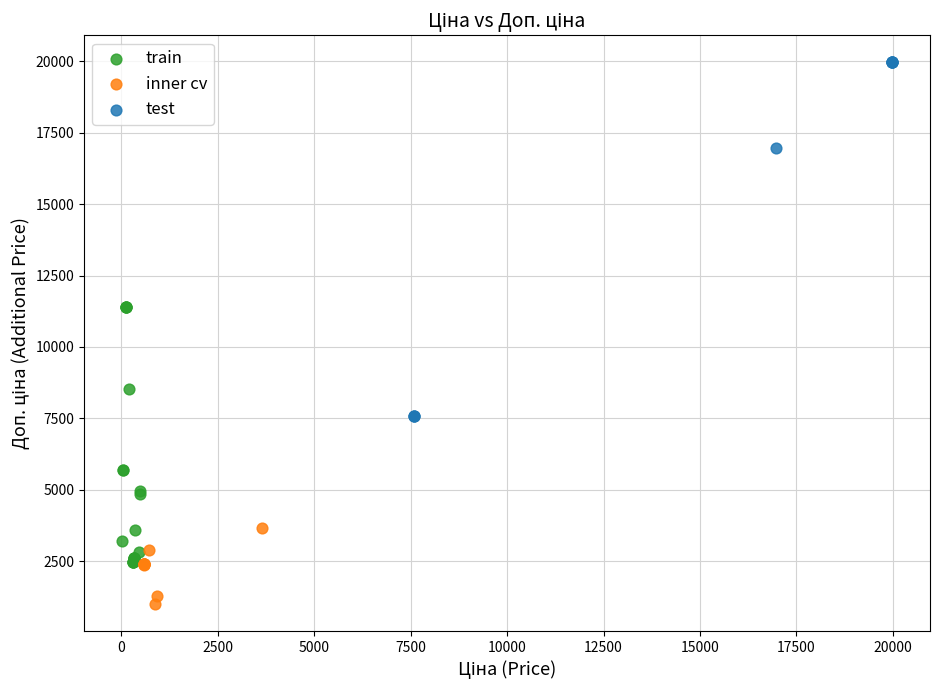

Which series contains the lowest Y value?

inner cv